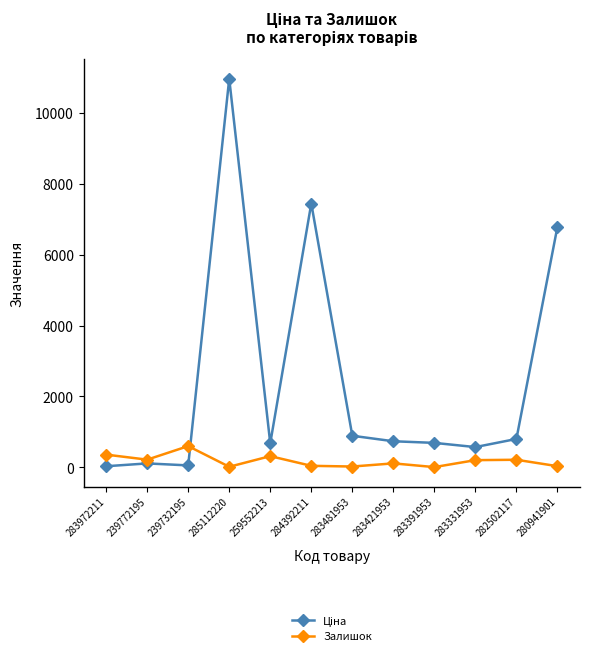

True or false: Залишок has more than 0 points higher than both neighbors.

True